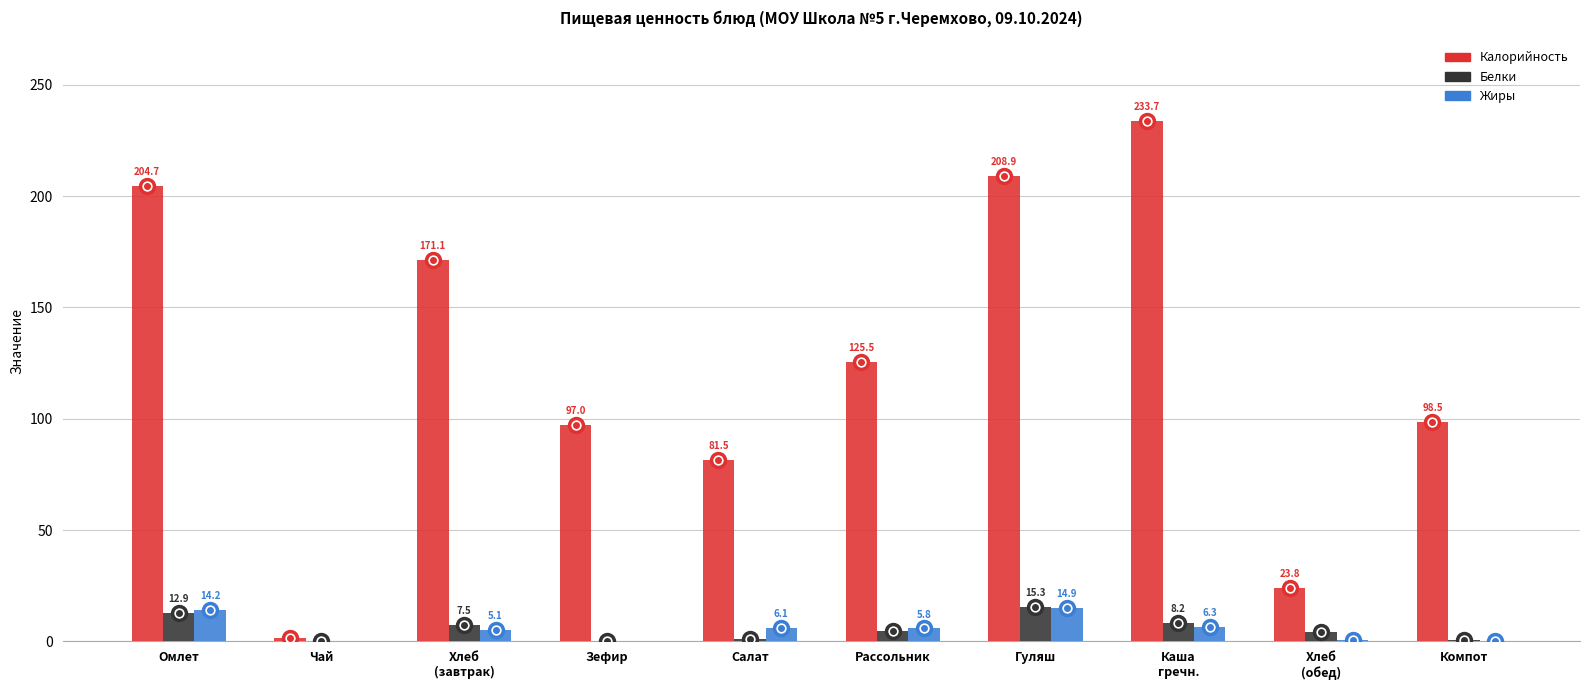

Where is Белки nearest to the value 7?

Хлеб
(завтрак)